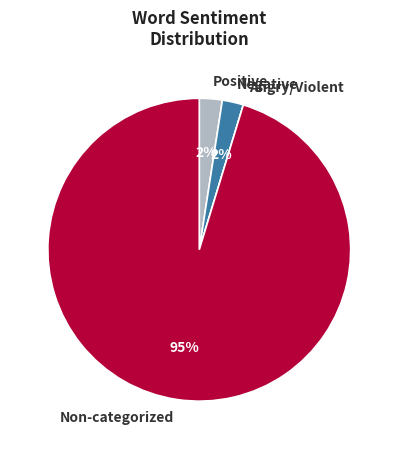

To the nearest percent, what is the average slice percentage?

25%